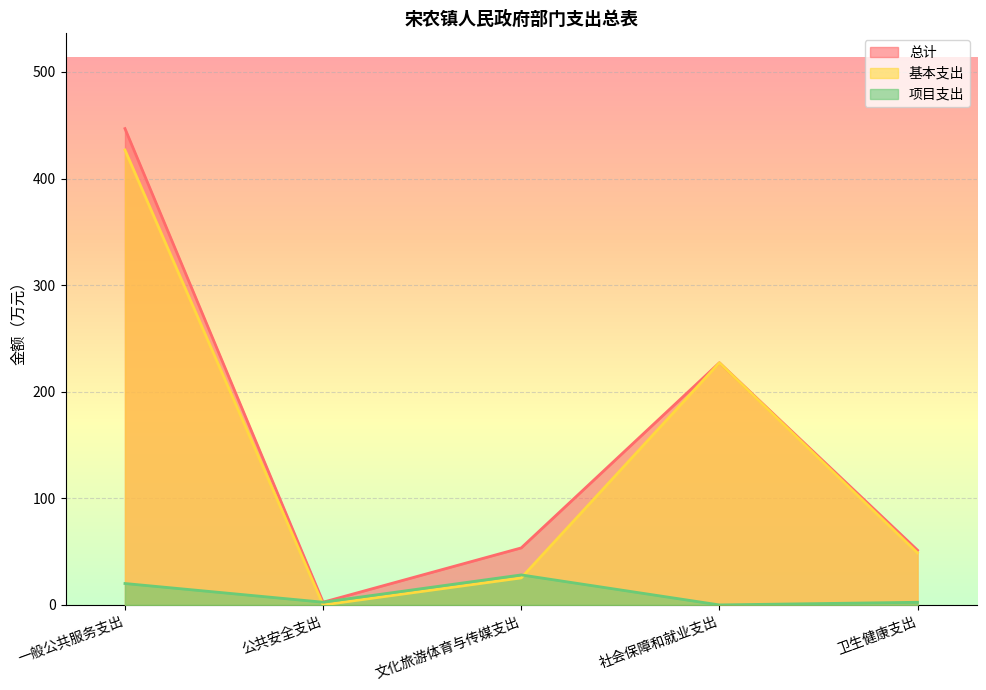

What is the highest value of the 项目支出 series?

28.1